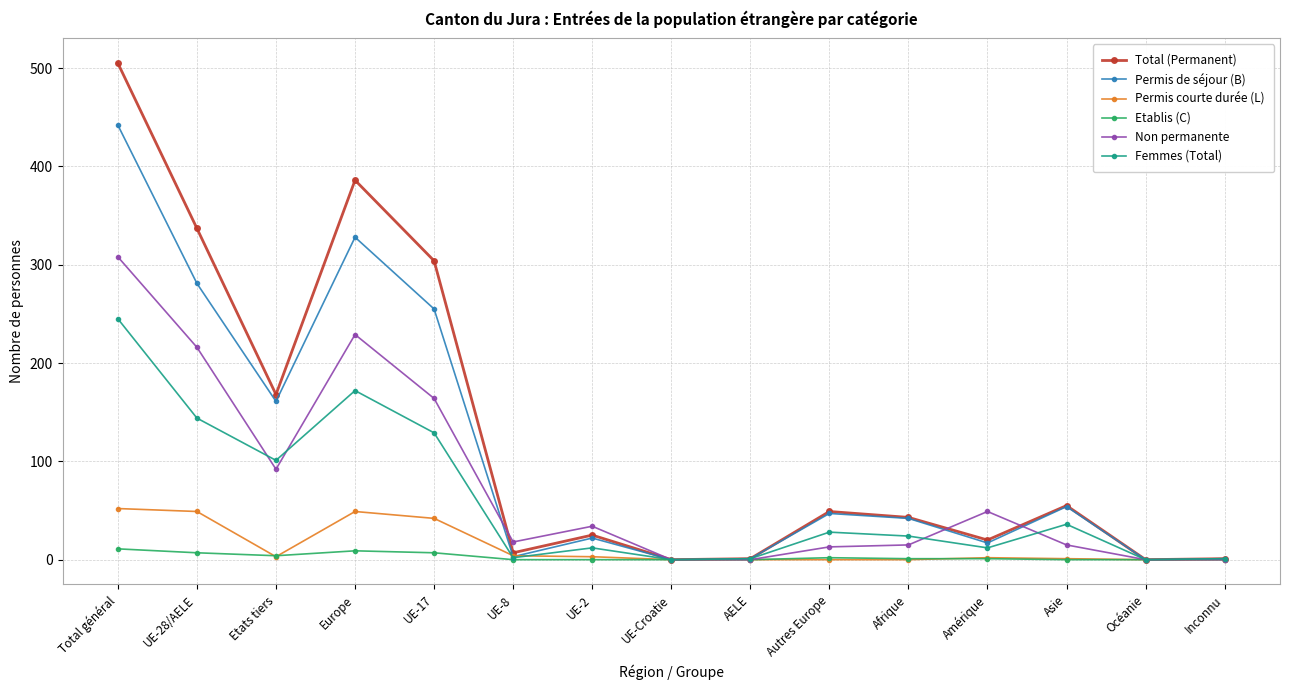

Is this an area chart (filled region under the line)?

No